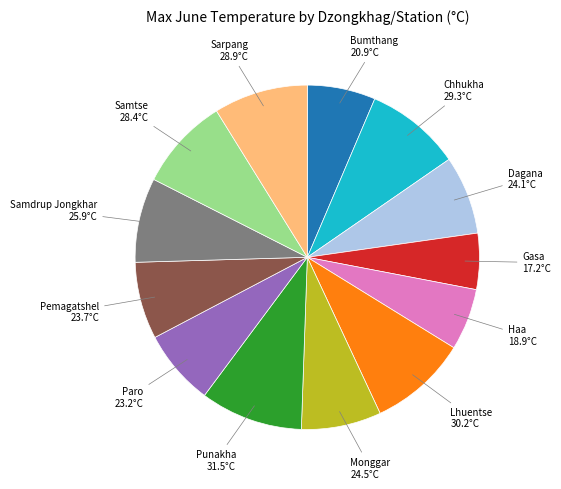

Is the sum of Lhuentse and Pemagatshel greater than half?

No